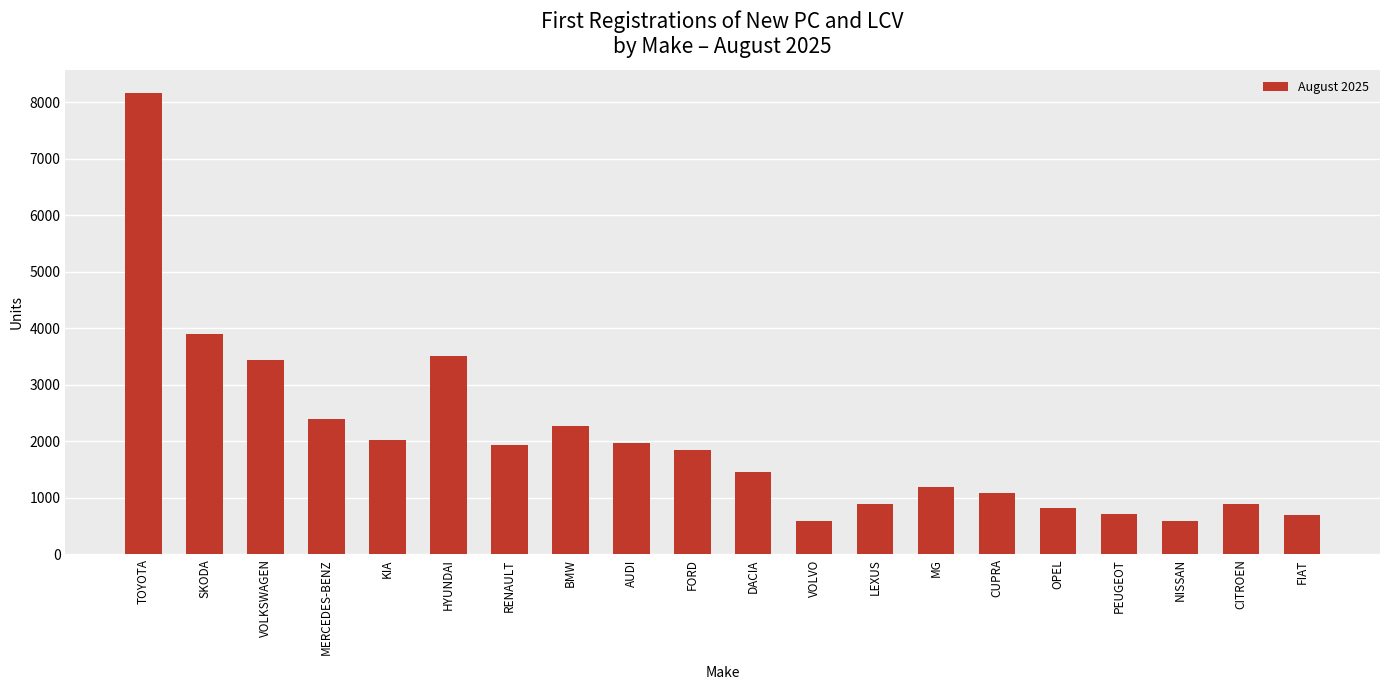

Is it true that the value at BMW is 911?

False